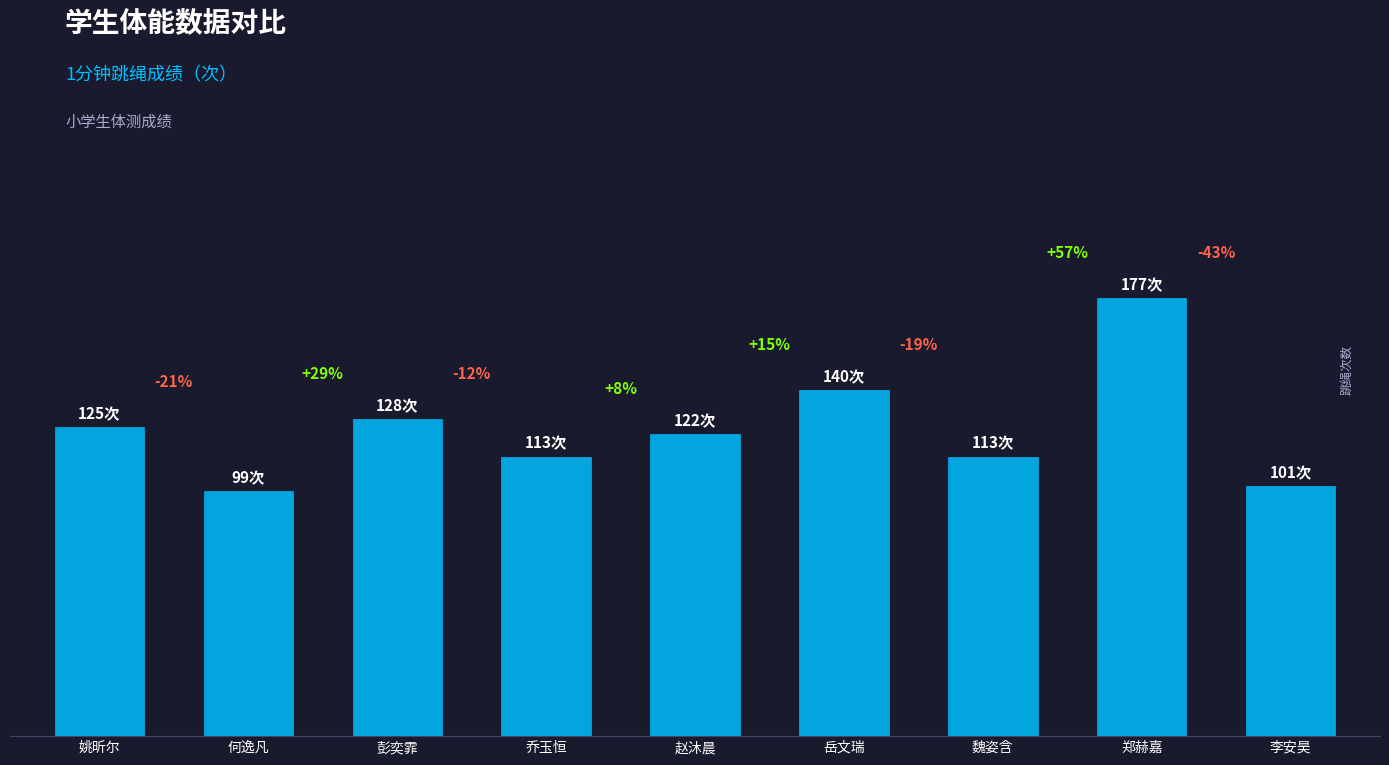

What is the value of the 7th bar from the left?

113